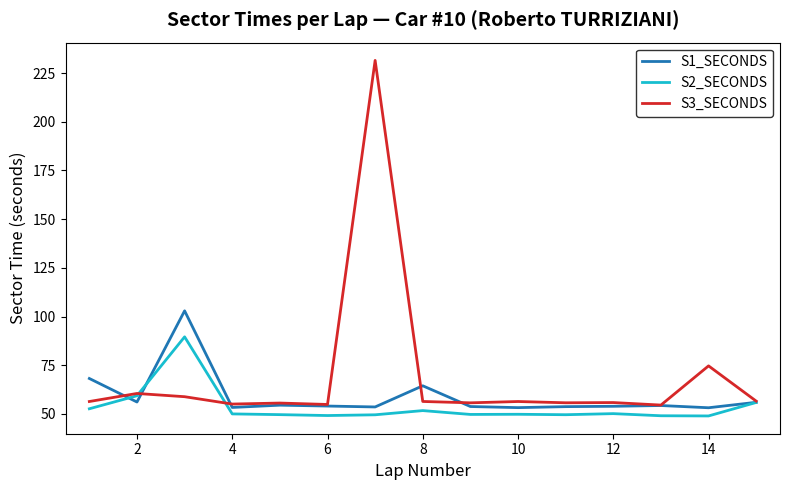

Which series has the largest total across all categories?

S3_SECONDS